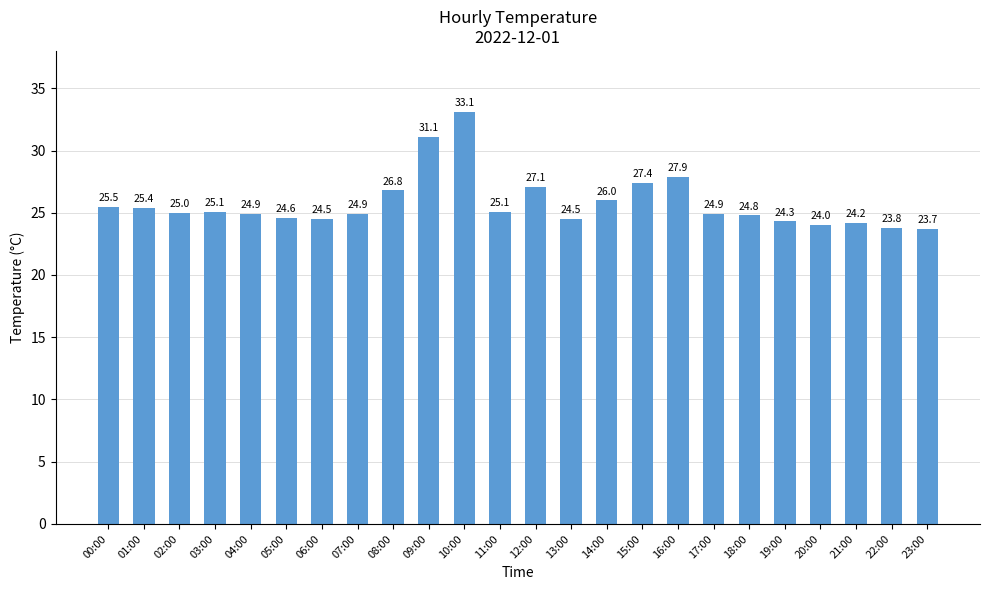

Reading left to right, list all the values displayed in this chart.

00:00=25.5	01:00=25.4	02:00=25.0	03:00=25.1	04:00=24.9	05:00=24.6	06:00=24.5	07:00=24.9	08:00=26.8	09:00=31.1	10:00=33.1	11:00=25.1	12:00=27.1	13:00=24.5	14:00=26.0	15:00=27.4	16:00=27.9	17:00=24.9	18:00=24.8	19:00=24.3	20:00=24.0	21:00=24.2	22:00=23.8	23:00=23.7